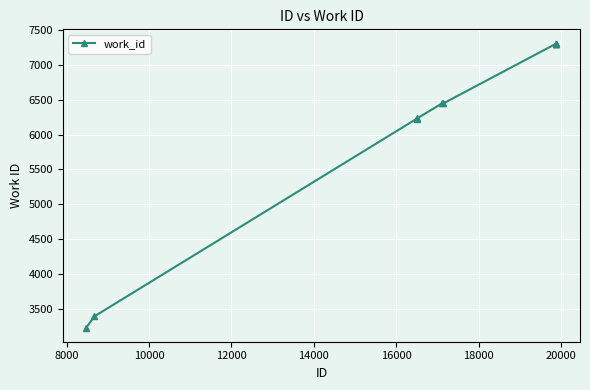

What is the sum of all values?

61192